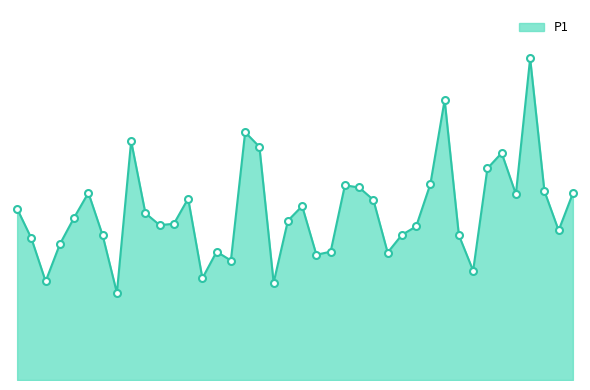

Is this an area chart (filled region under the line)?

Yes